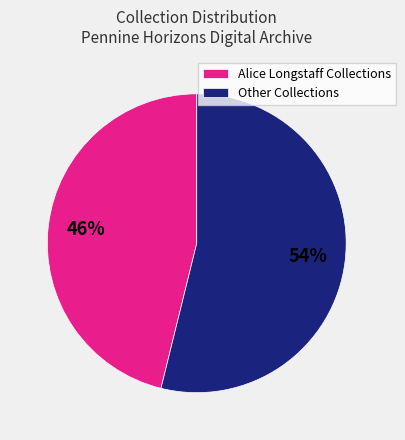

To the nearest percent, what percentage of the pie is Other Collections?

54%